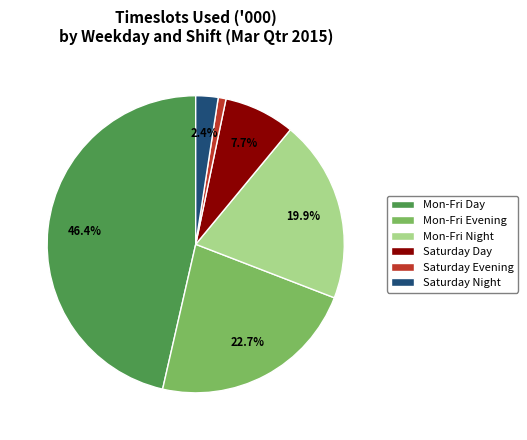

Which has a higher value, Mon-Fri Day or Saturday Day?

Mon-Fri Day